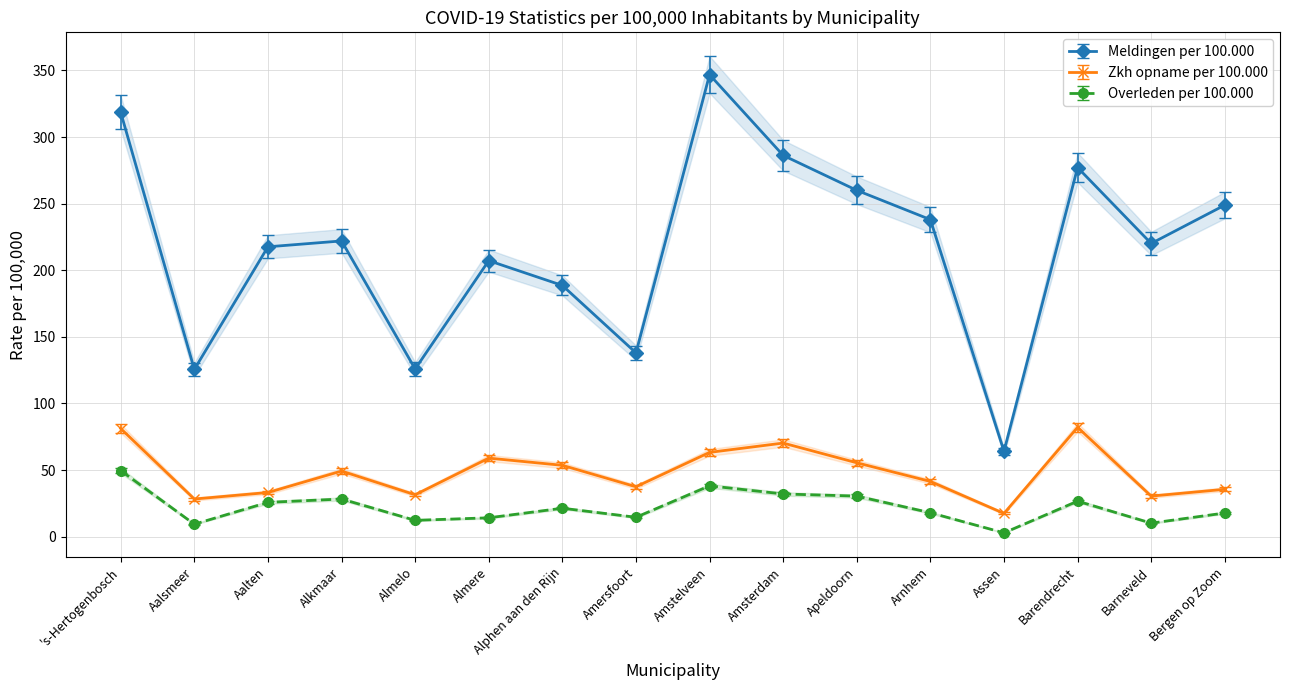

Which series changed the most between Alkmaar and Almelo?

Meldingen per 100.000